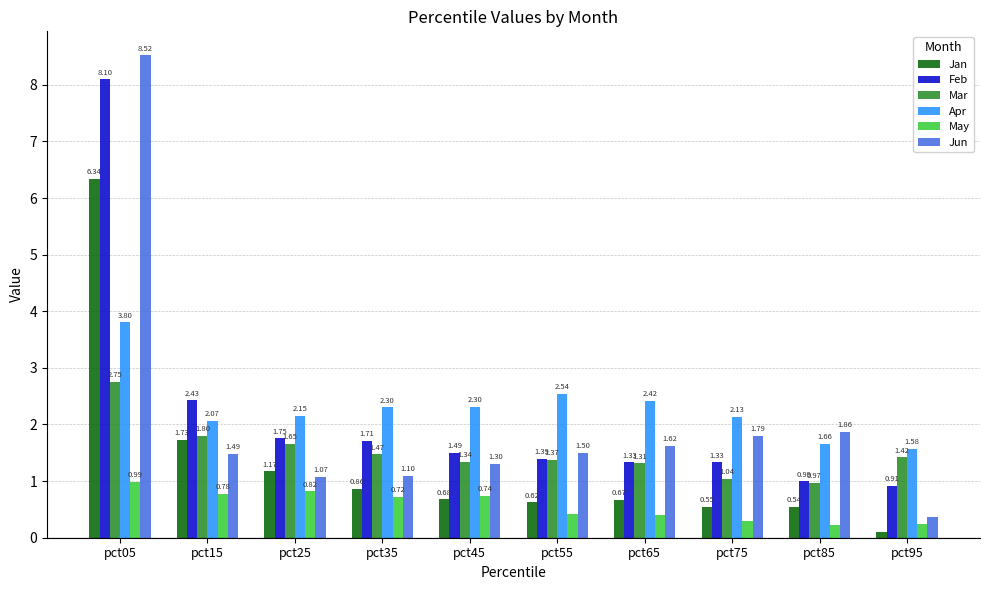

What is the difference between the highest and lowest values at pct65?

2.0